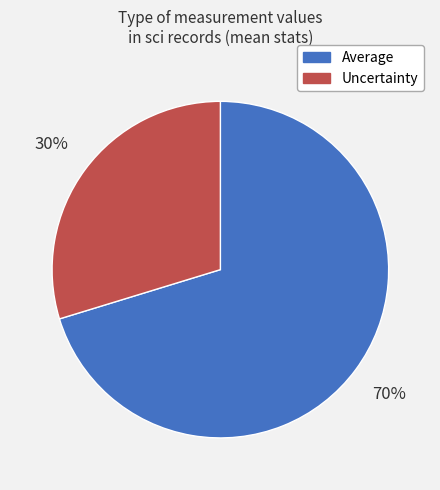

To the nearest percent, what is the average slice percentage?

50%